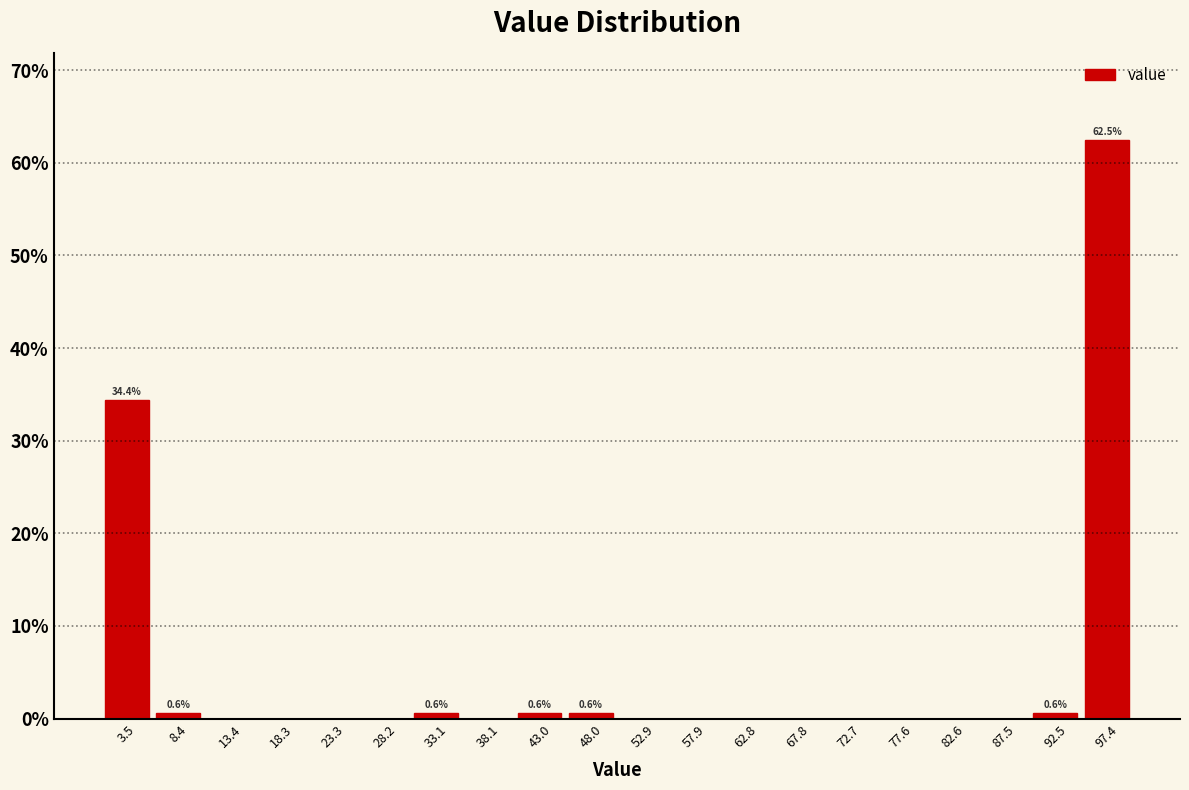

Which range on the x-axis has the tallest bar?

95.0 to 100.0